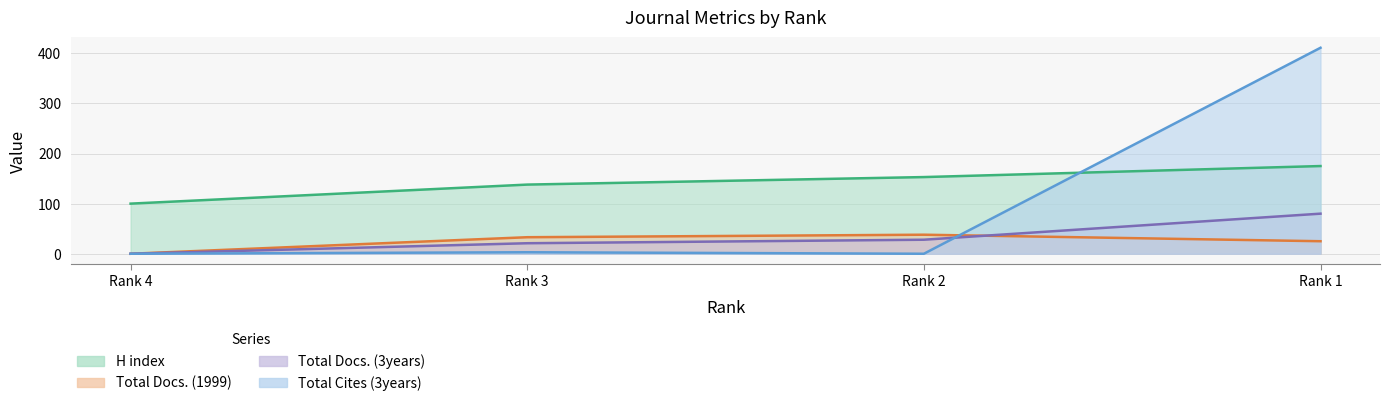

Which category has the highest value in the H index series?

Rank 1